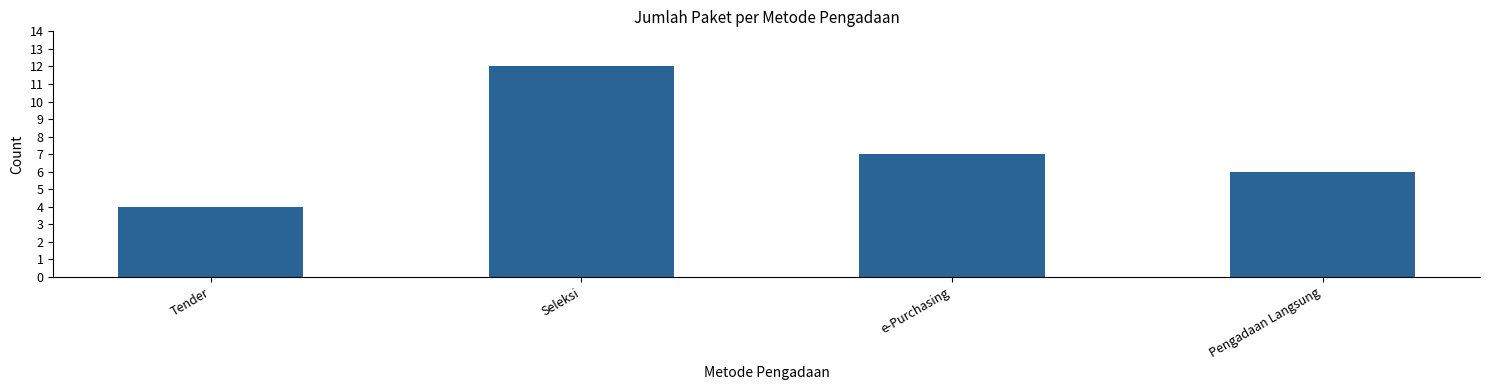

Are the bars grouped side by side (vs. stacked)?

No